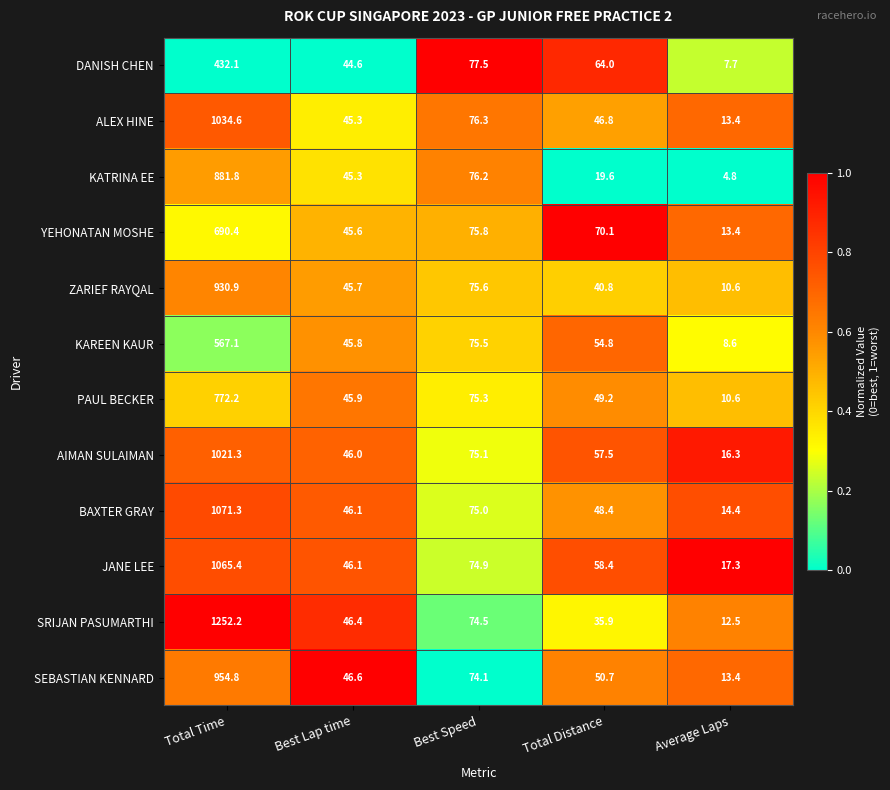

Between Best Lap time and Average Laps, which series saw the biggest shift?

KATRINA EE